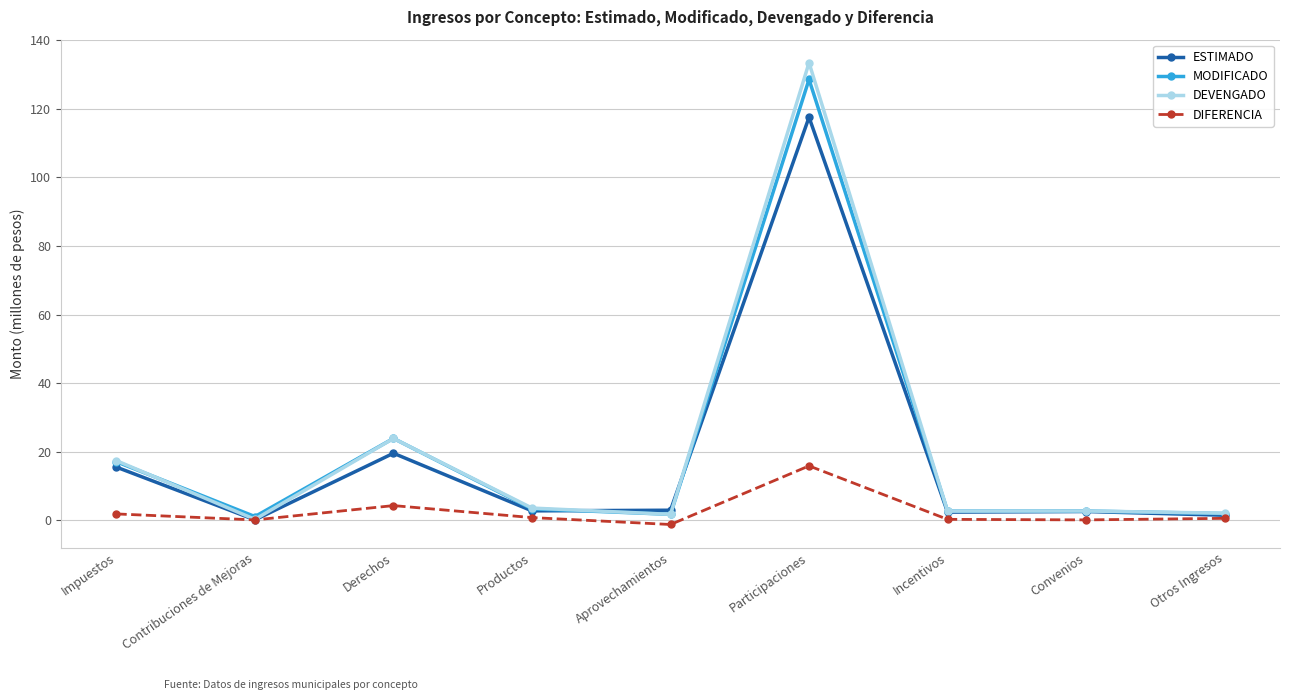

The value of MODIFICADO at Participaciones is 128.6. True or false?

True